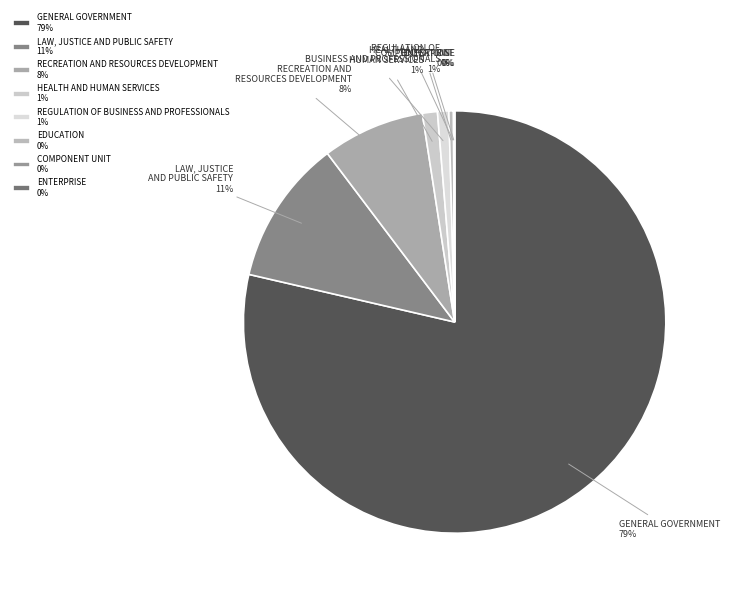

Do GENERAL GOVERNMENT and REGULATION OF BUSINESS AND PROFESSIONALS together represent more than half of the pie?

Yes